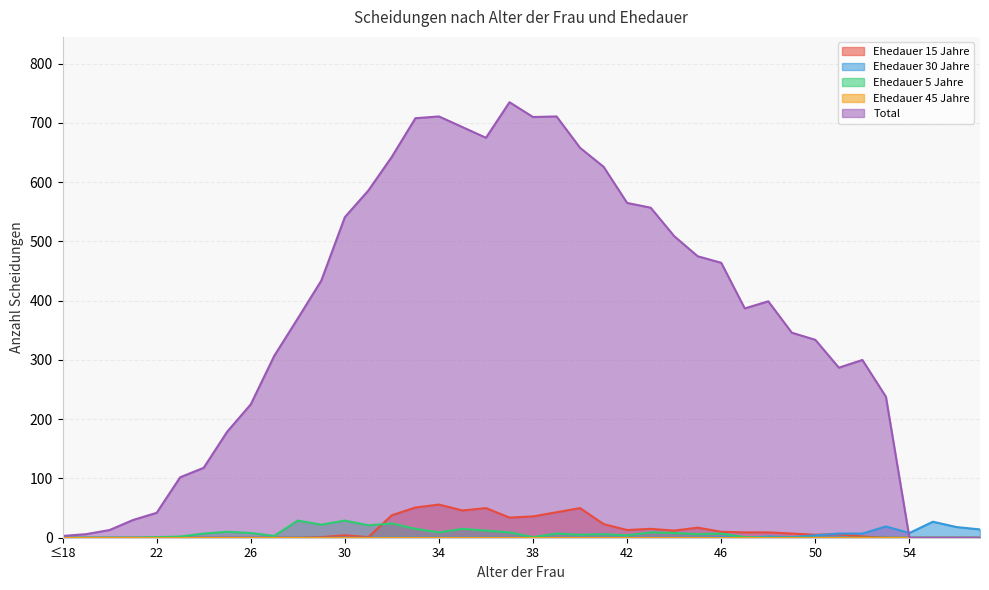

True or false: Ehedauer 15 Jahre has a value of -29 at 19.

False